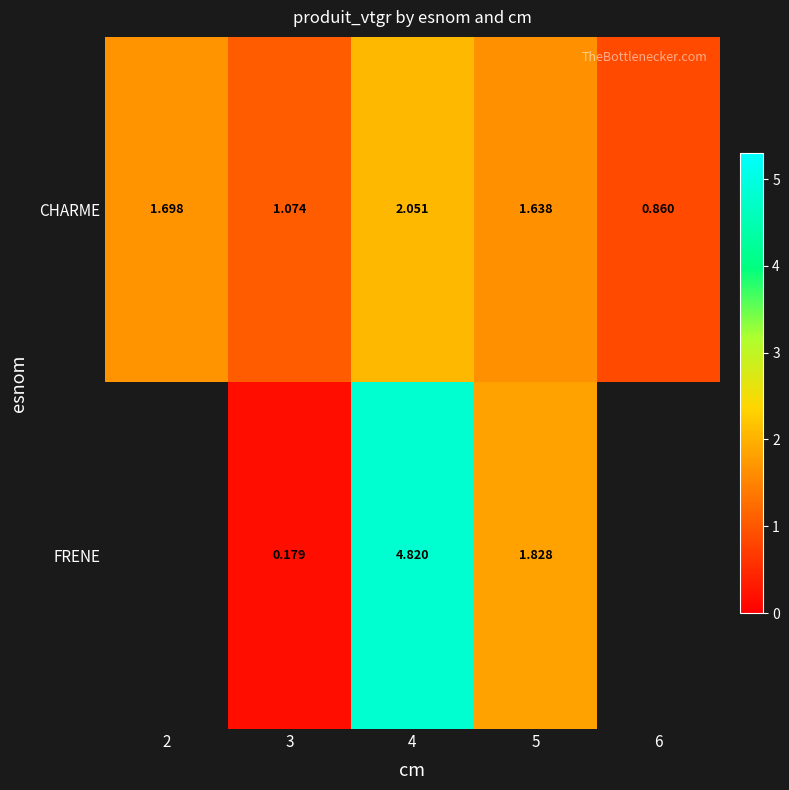

How many data points in CHARME are above 1?

4